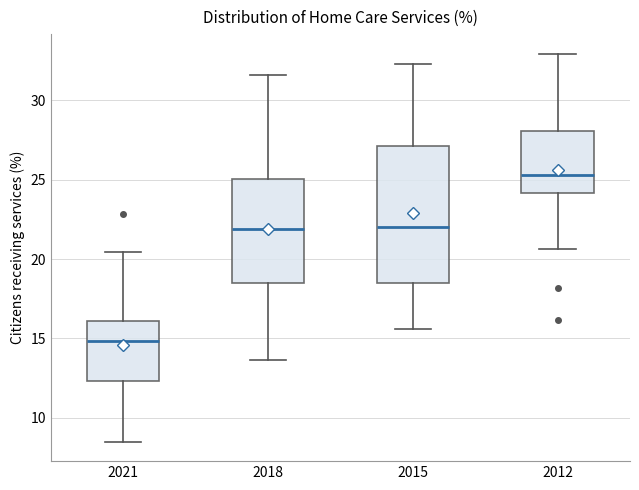

Reading left to right, transcribe this box plot: for each box, give where its median line is, the range the box spans, and where its two whiskers end, as read against the y-axis. The values are not printed on the chart, so give them approximately, as read against the axis.

2021: median 15.0, box 12.5 to 16.0, whiskers 8.5 to 20.5
2018: median 22.0, box 18.5 to 25.0, whiskers 13.5 to 31.5
2015: median 22.0, box 18.5 to 27.0, whiskers 15.5 to 32.5
2012: median 25.5, box 24.0 to 28.0, whiskers 20.5 to 33.0